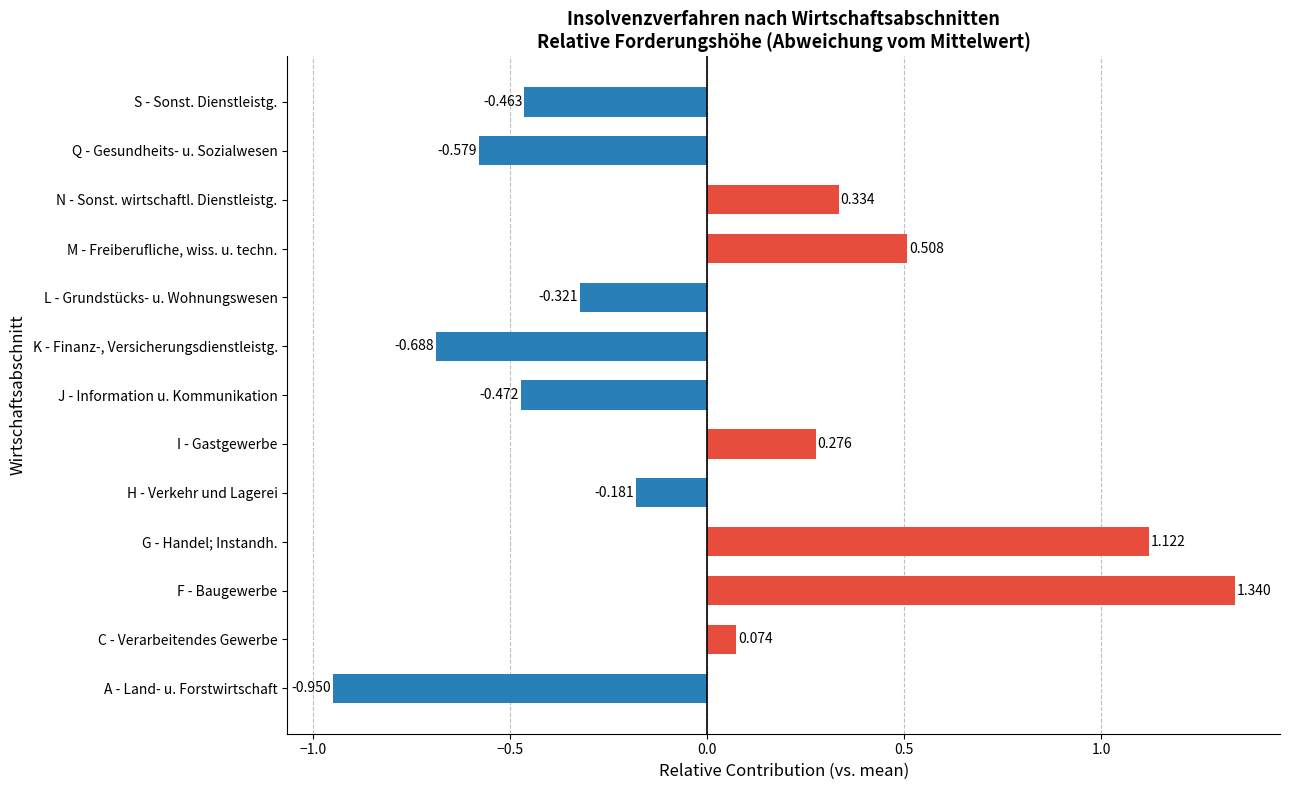

Where is the data nearest to the value 0?

C - Verarbeitendes Gewerbe